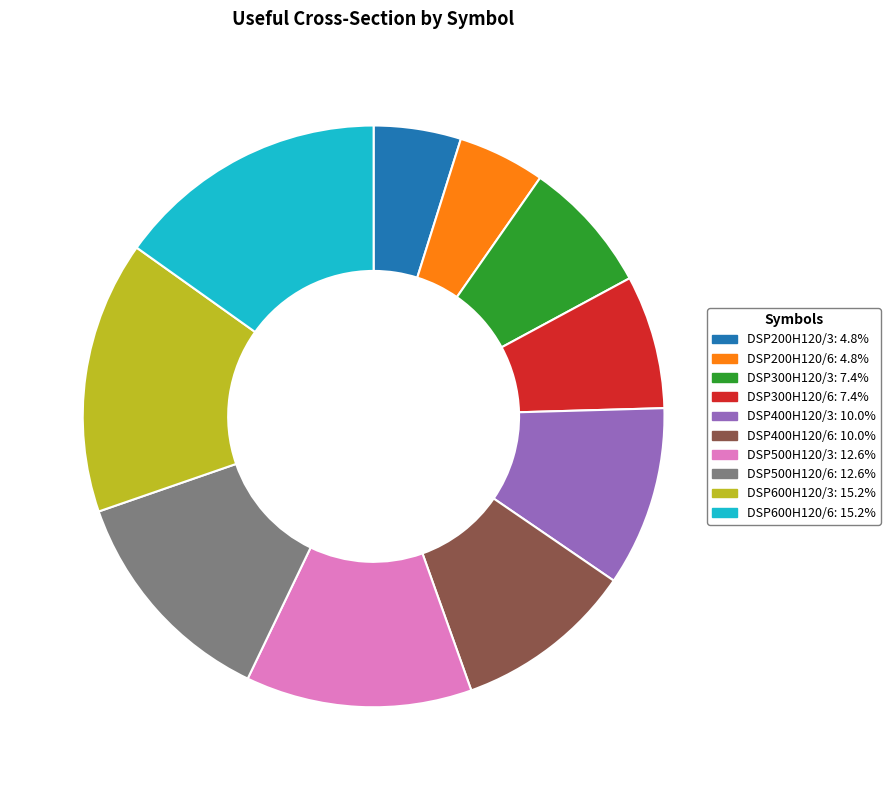

Does any single category account for the majority?

No